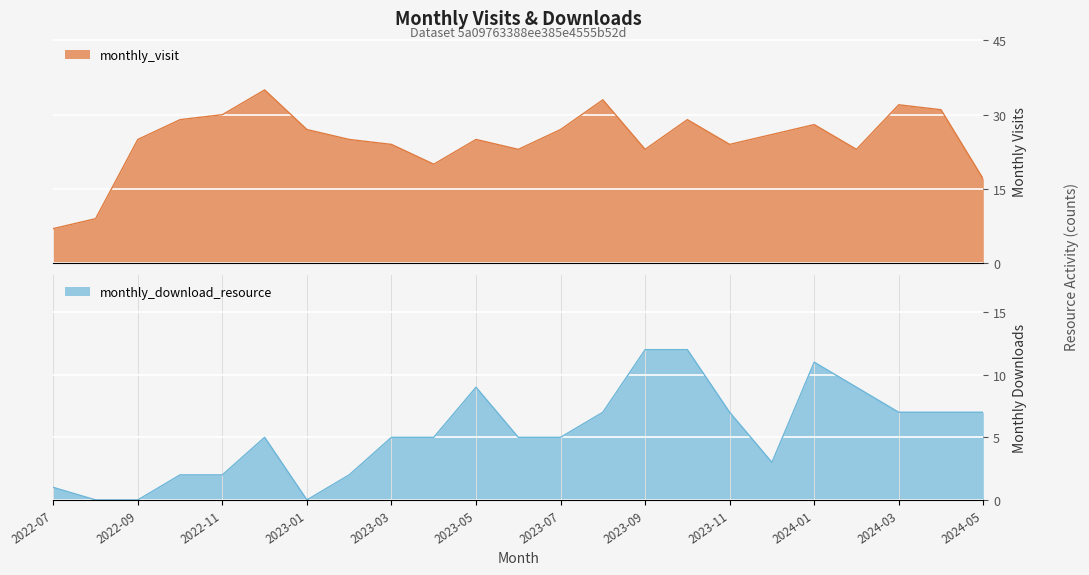

Which category has the lowest value across all series?

2022-08